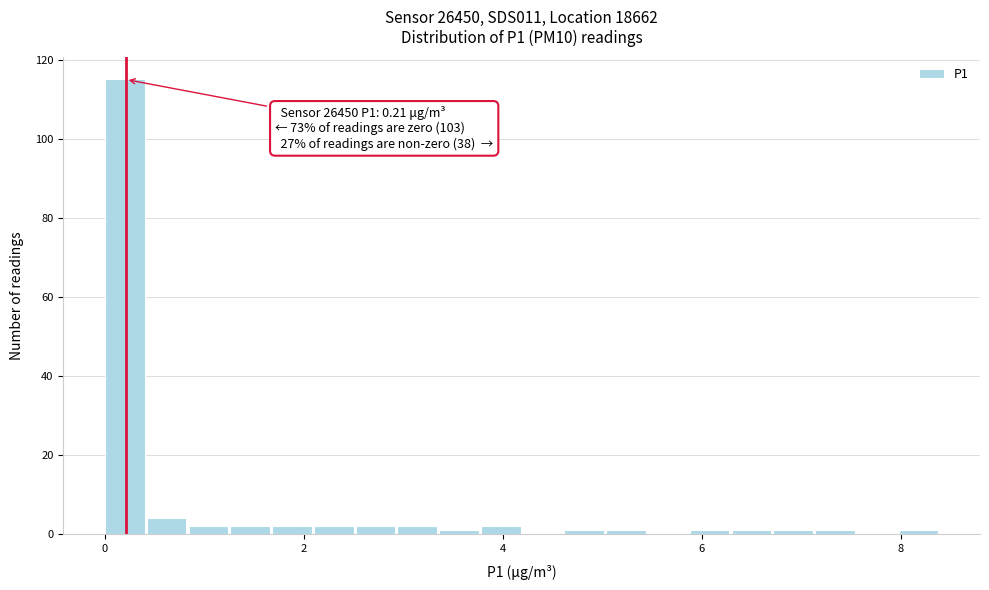

Read against the x-axis, roughly where is the centre of the tallest bar?

0.2